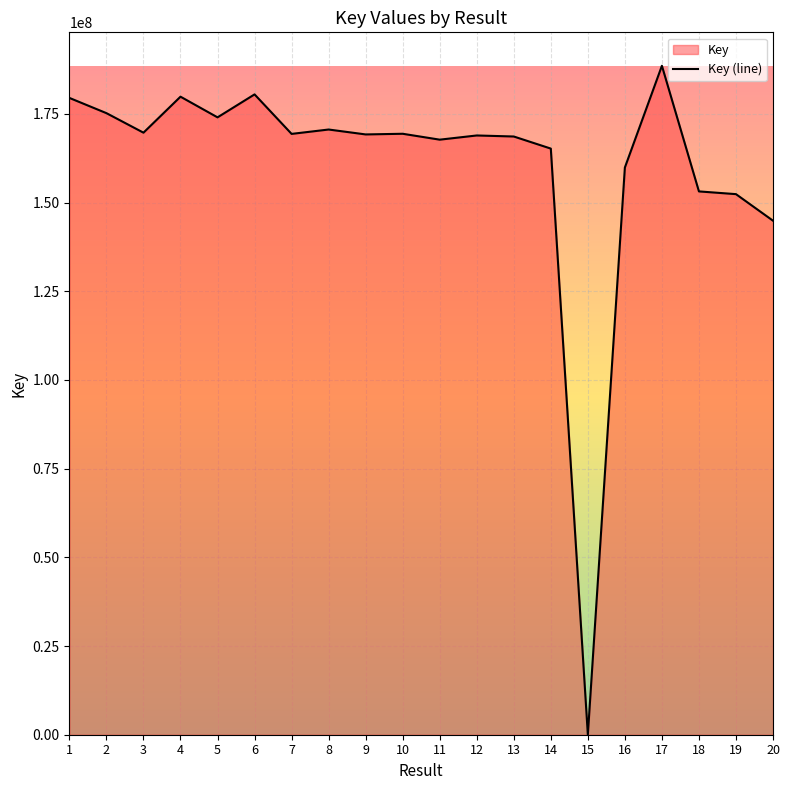

What is the greatest value displayed?

188547531